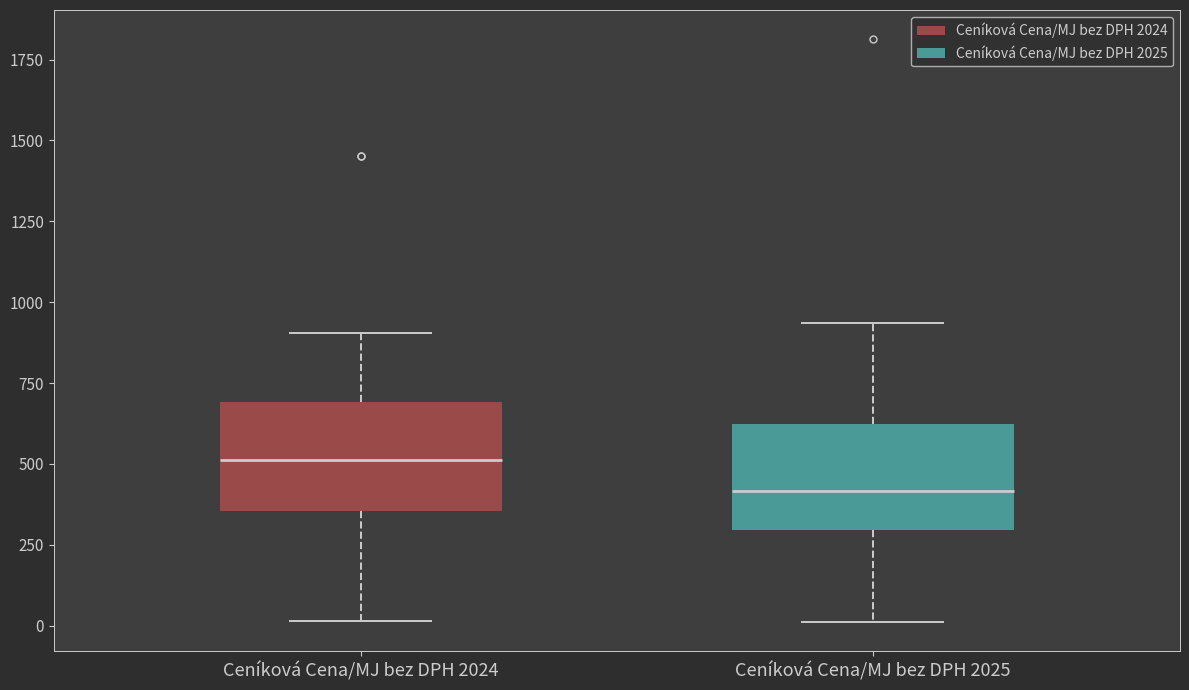

Reading left to right, read every box against the y-axis: the position of its median line, the range the box covers, and the ends of its whiskers. The values are not printed on the chart, so give them approximately, as read against the axis.

Ceníková Cena/MJ bez DPH 2024: median 500, box 350 to 700, whiskers 0 to 900
Ceníková Cena/MJ bez DPH 2025: median 400, box 300 to 600, whiskers 0 to 950